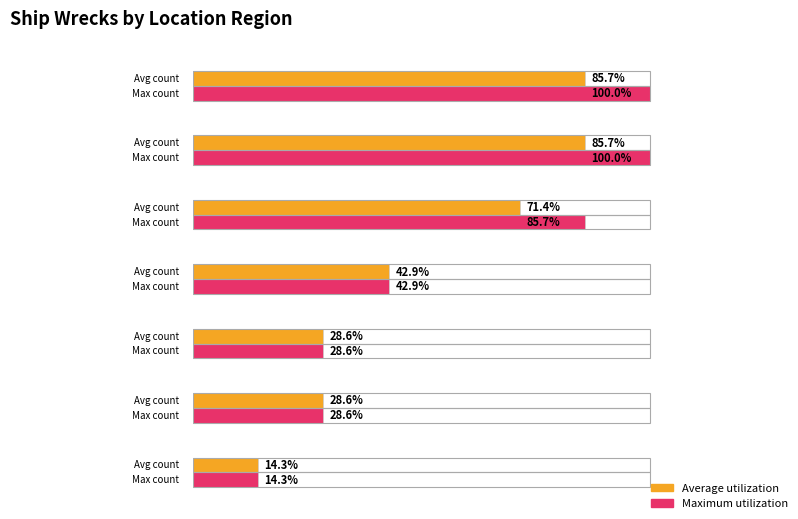

Reading left to right, transcribe all the data shown in this chart.

Port Phillip=6	East Coast=6	Bass Strait=5	West Coast (Apollo Bay)=3	Lady Bay (Warrnambool)=2	Lakes Entrance=2	Other=1